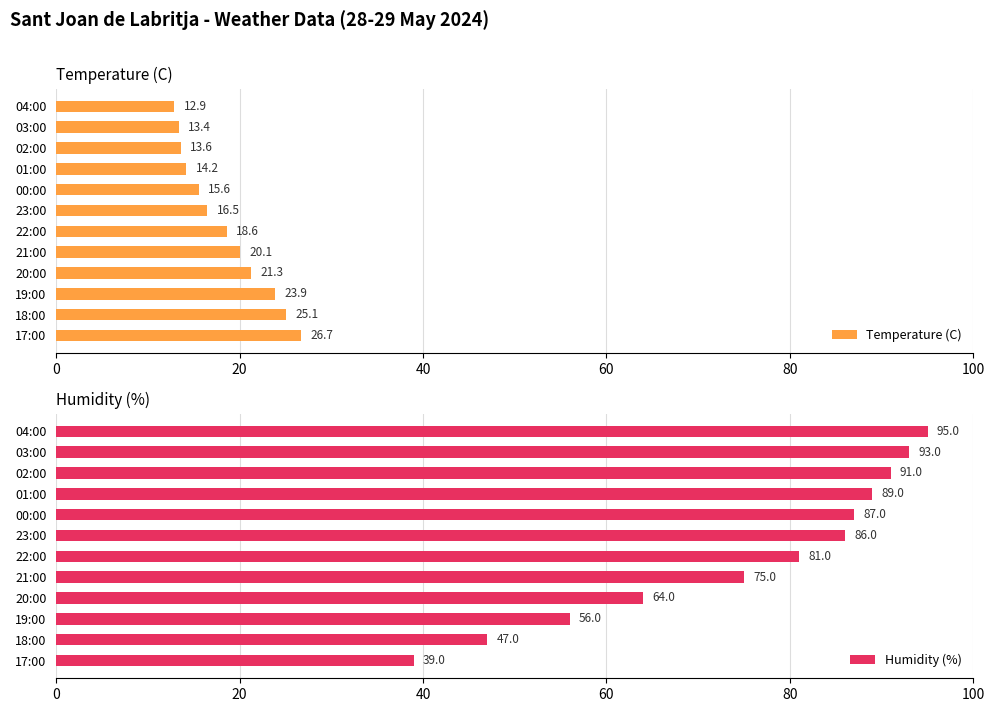

What is the maximum value shown in the chart?

95.0